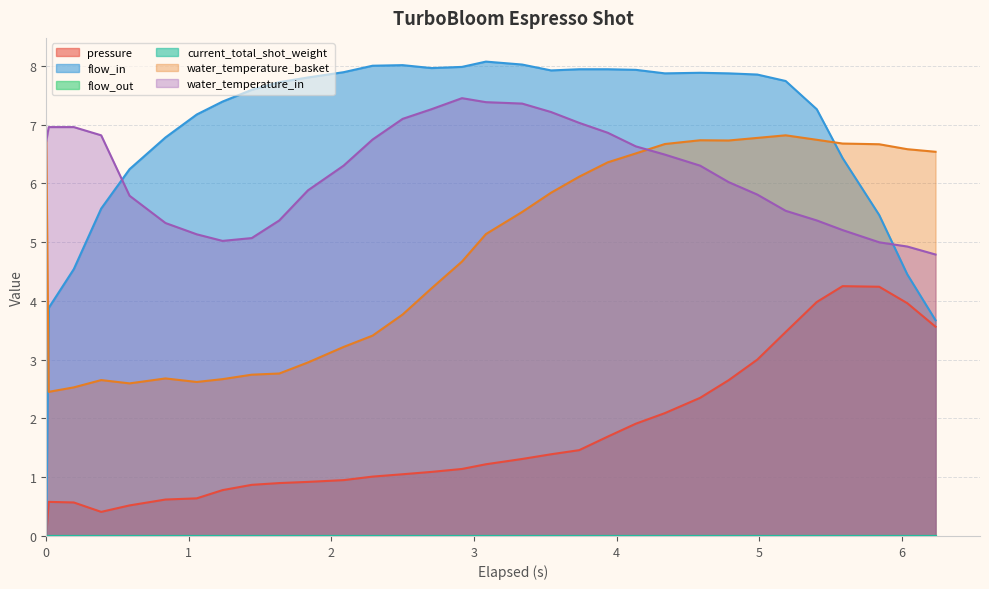

Does the chart display data point markers on the line(s)?

No